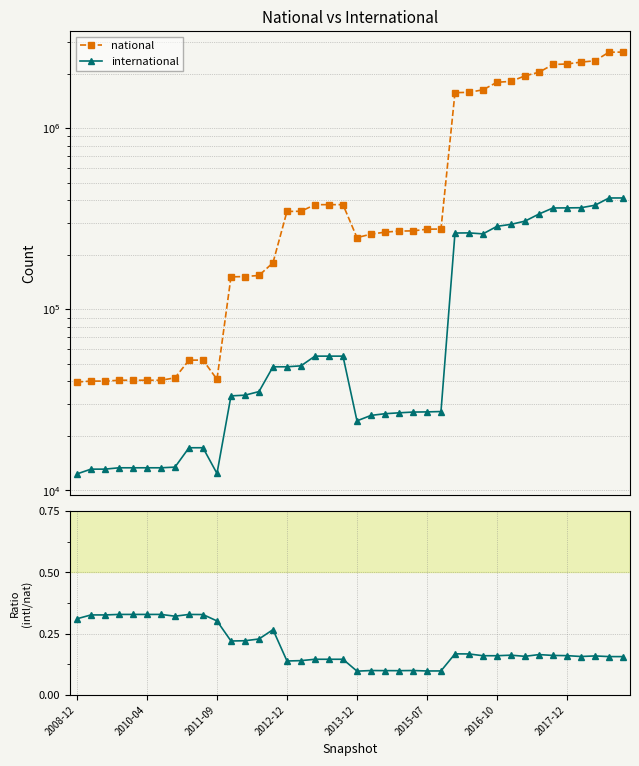

What is the maximum value for international?

411542.0